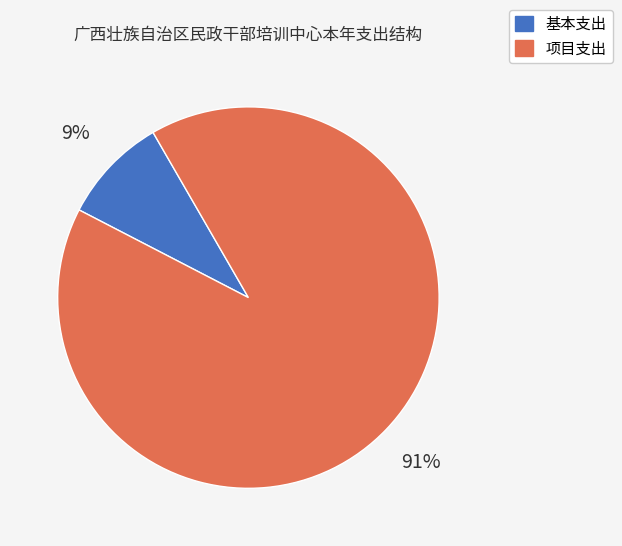

How many slices are in this pie chart?

2